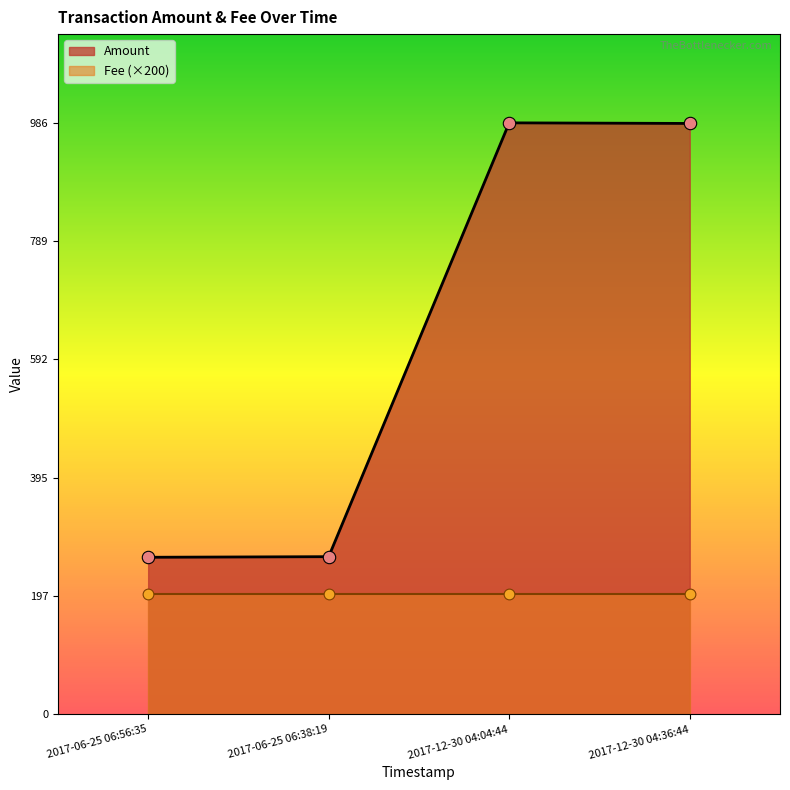

The value of Amount at 2017-06-25 06:38:19 is 263.0. True or false?

True